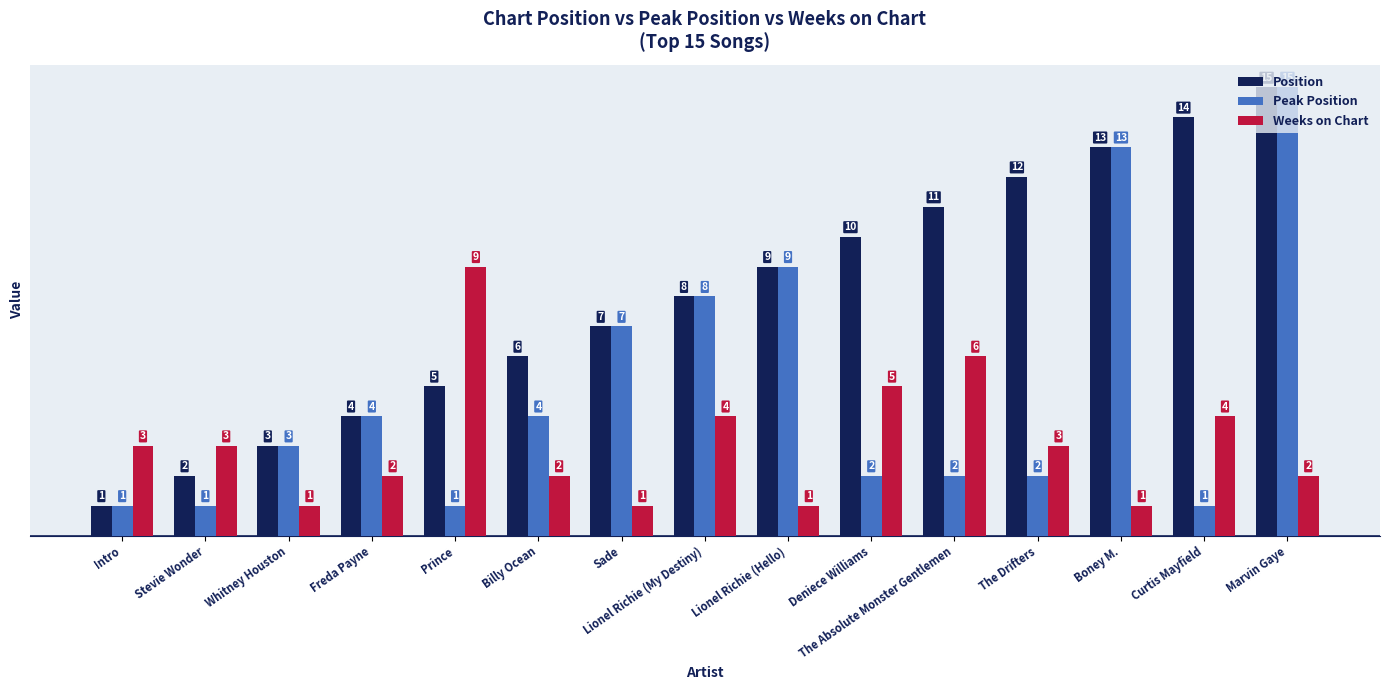

Rank the series by their average value, from highest to lowest.

Position, Peak Position, Weeks on Chart